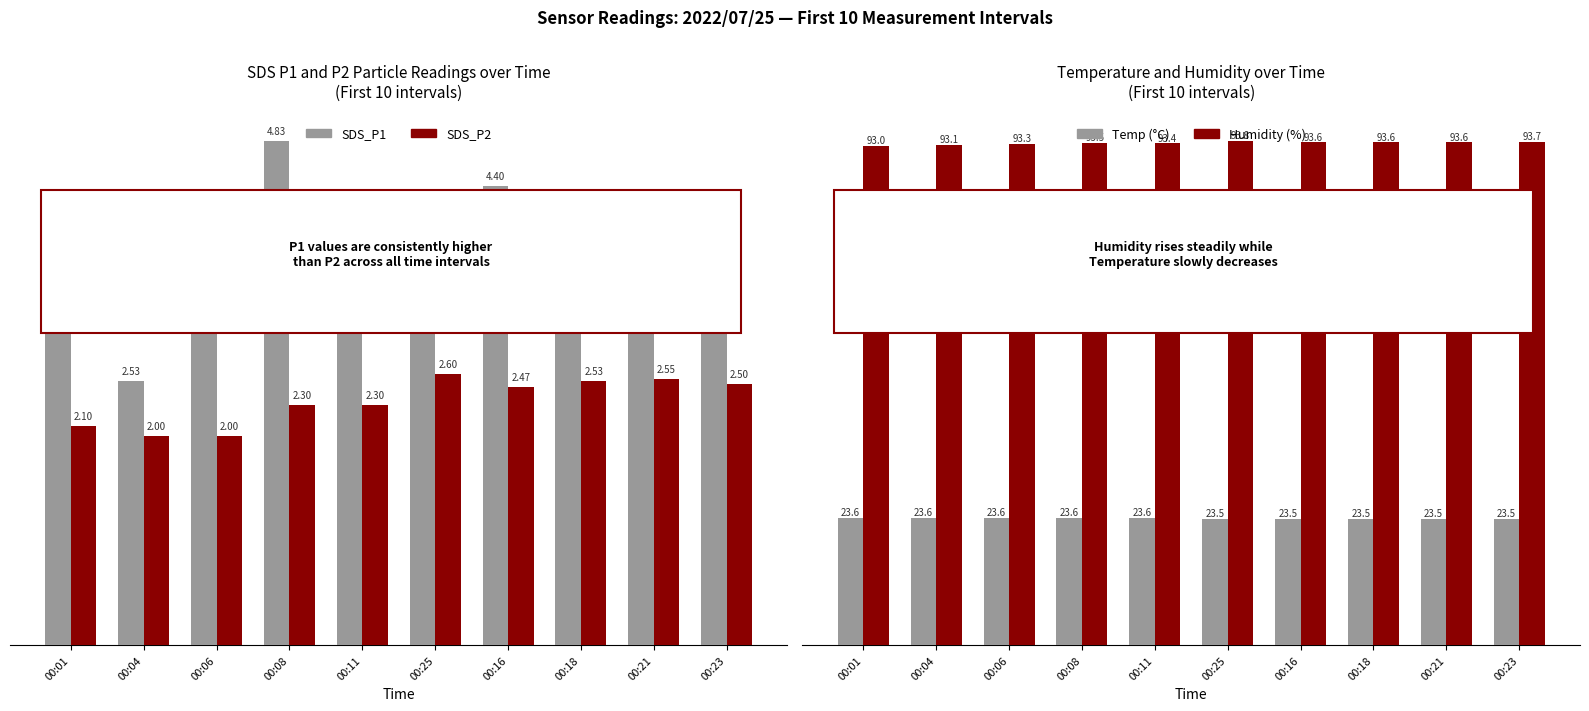

Which series has the widest spread of values?

SDS_P1